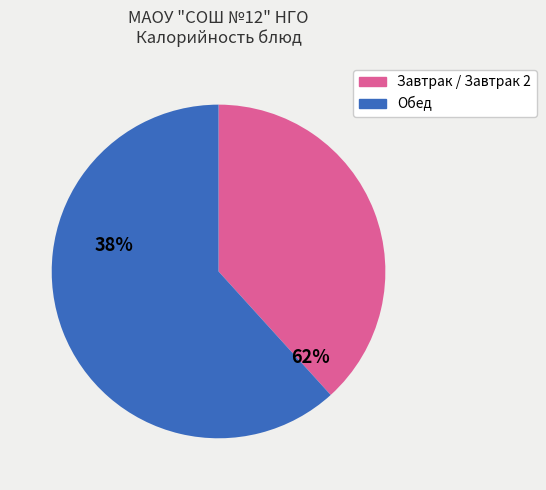

Is there any slice that represents more than half of the pie?

Yes